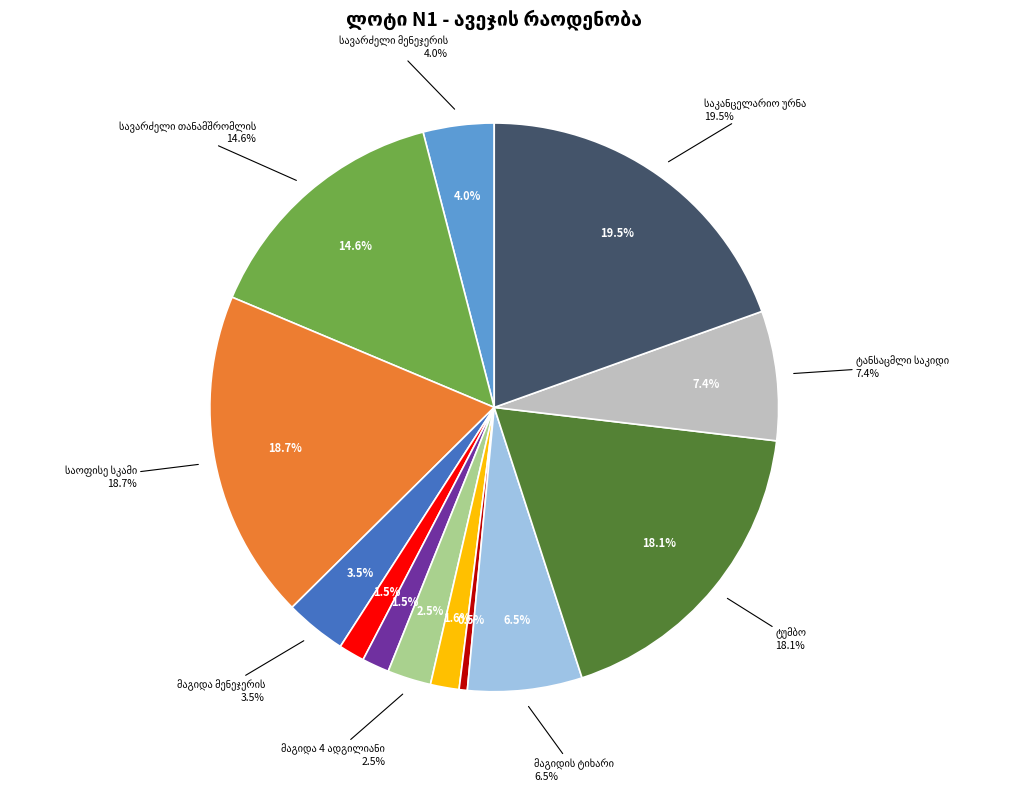

Combined, do მაგიდა 4 ადგილიანი and საოფისე სკამი account for over 50%?

No